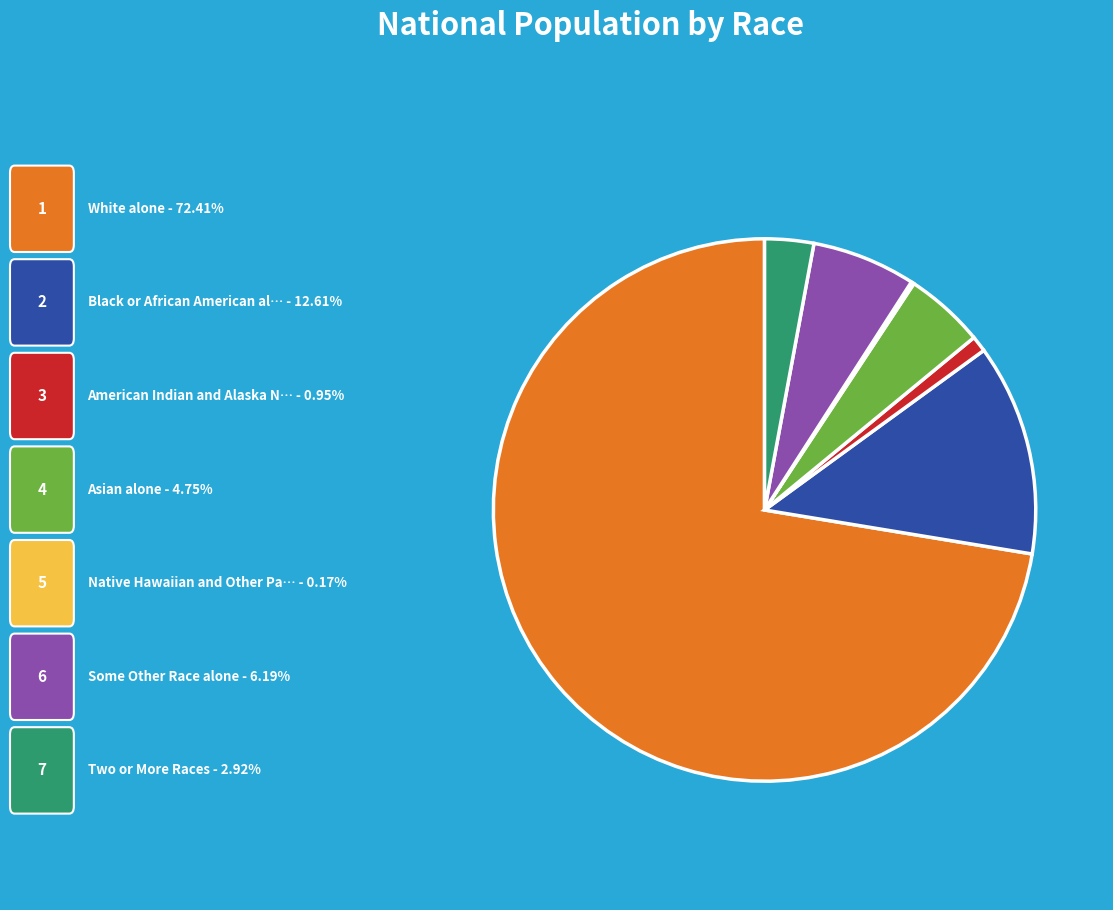

Is there a majority slice in this chart?

Yes